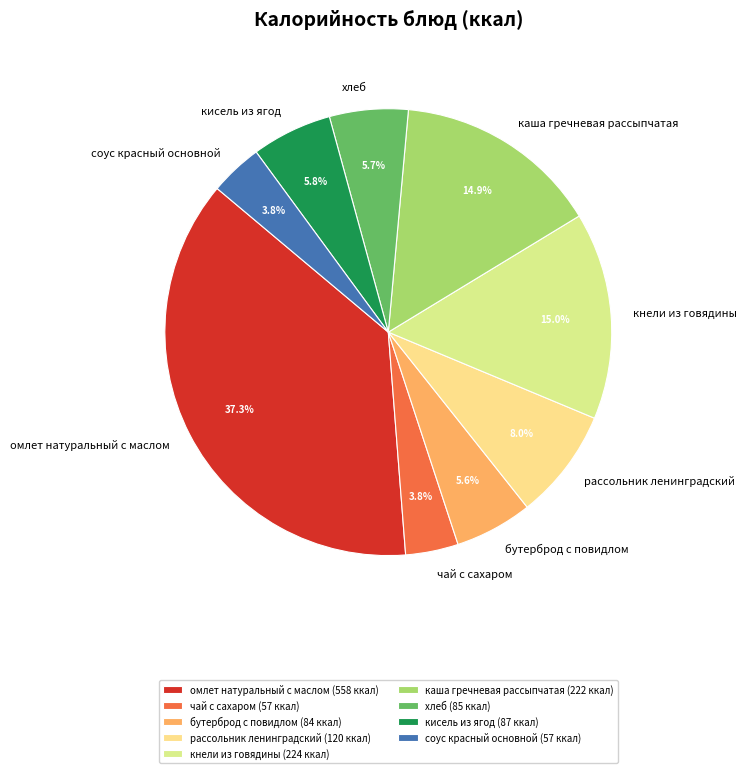

Is there any slice that represents more than half of the pie?

No